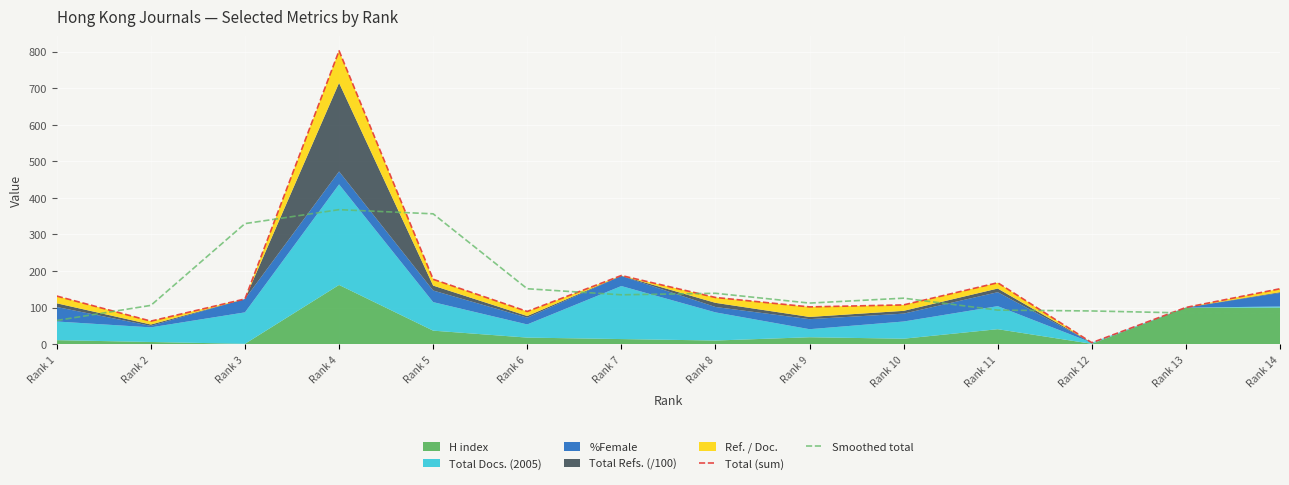

What is the difference between the second highest and second lowest values in the Total (sum) series?

124.7